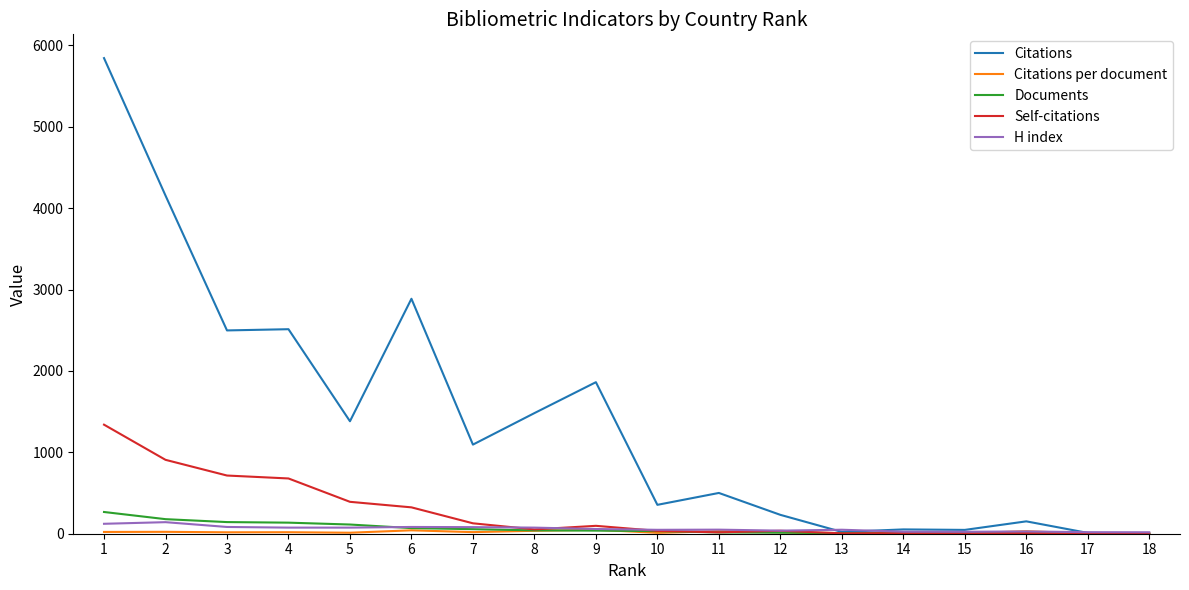

The value of Self-citations at 1 is 1340.0. True or false?

True